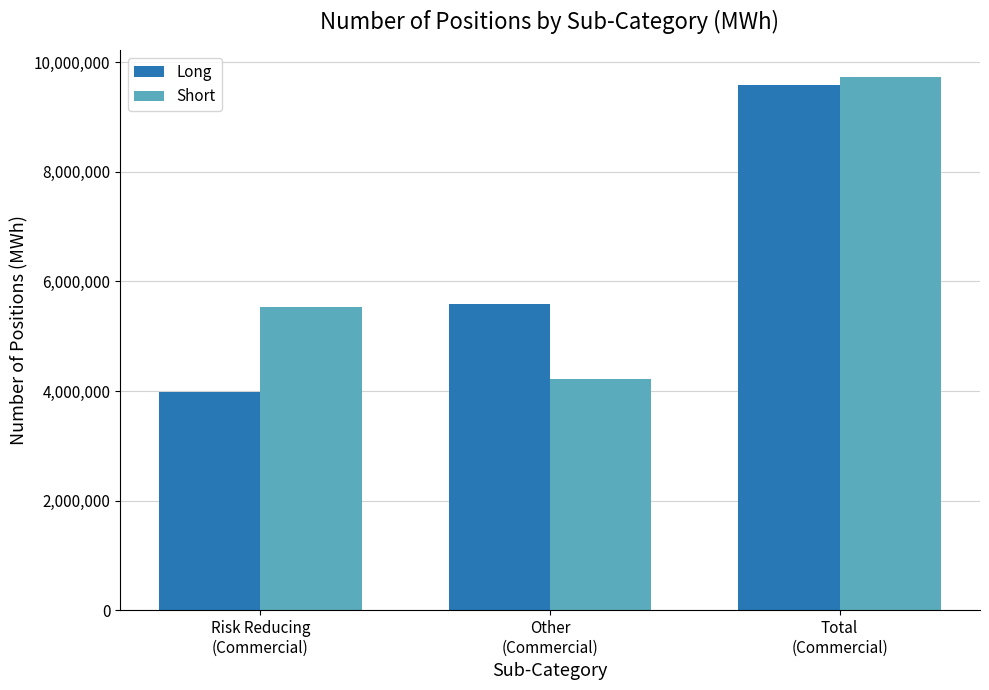

Which category has the lowest value in the Short series?

Other
(Commercial)